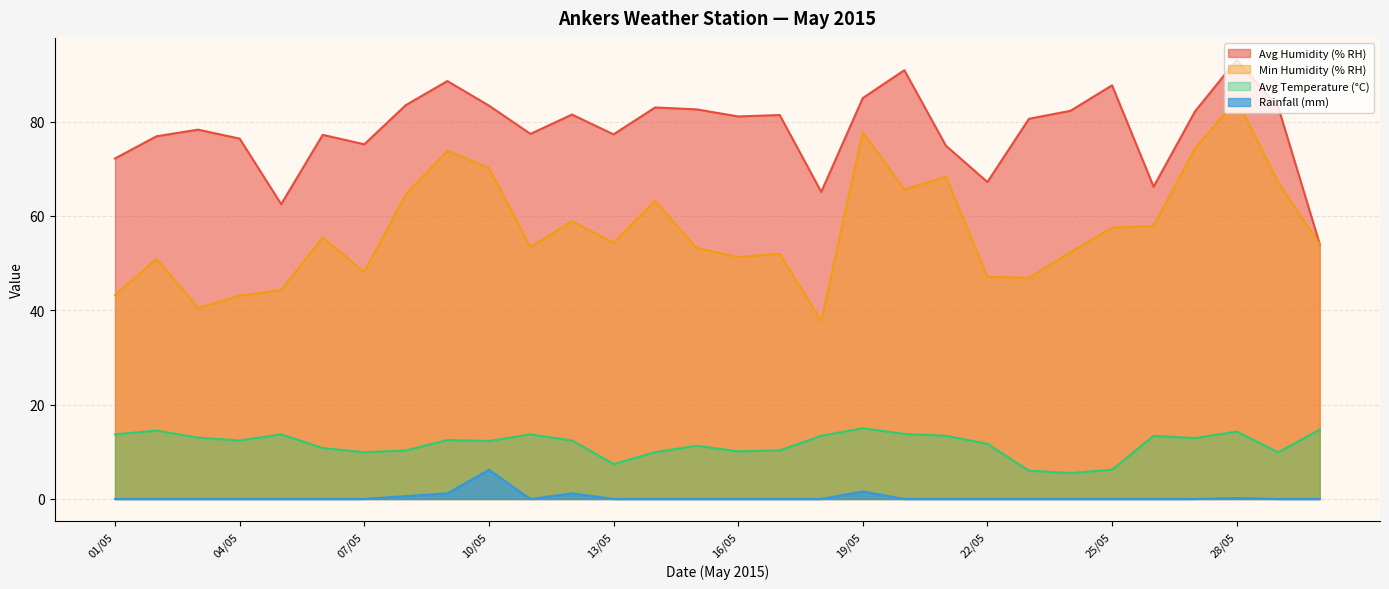

True or false: Rainfall (mm) has more than 1 points higher than both neighbors.

True